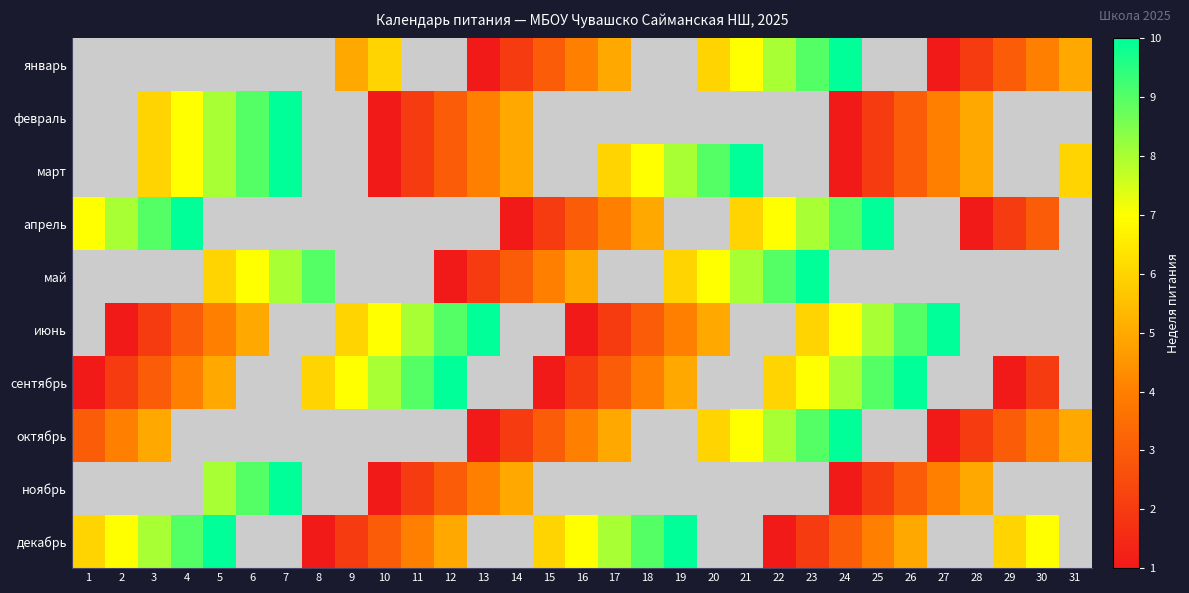

Rank the series by their maximum value, from highest to lowest.

январь, февраль, март, апрель, май, июнь, сентябрь, октябрь, ноябрь, декабрь